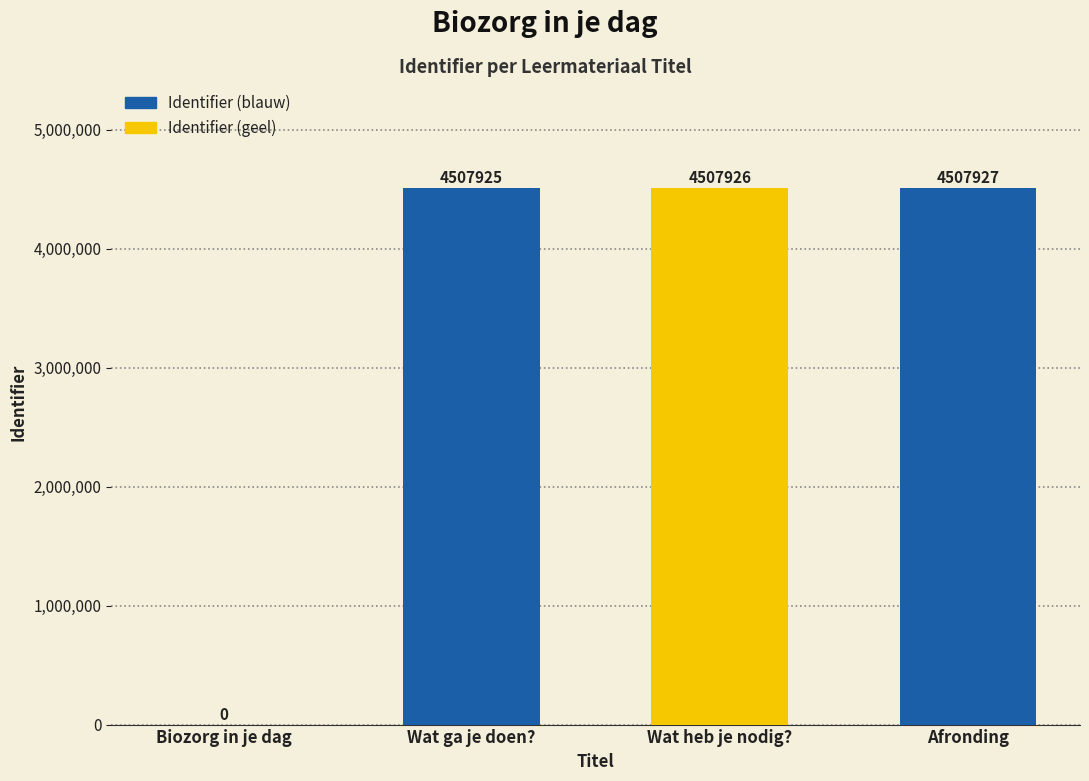

Reading left to right, transcribe all the data shown in this chart.

0	4507925	4507926	4507927